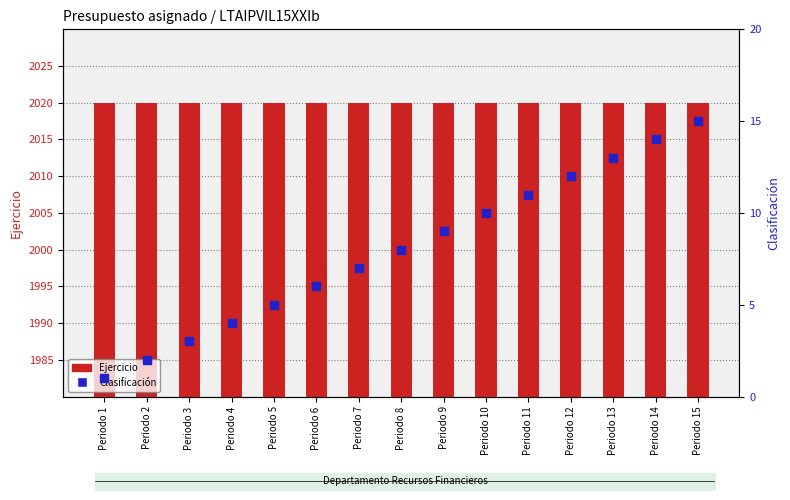

Which series has the largest total across all categories?

Ejercicio